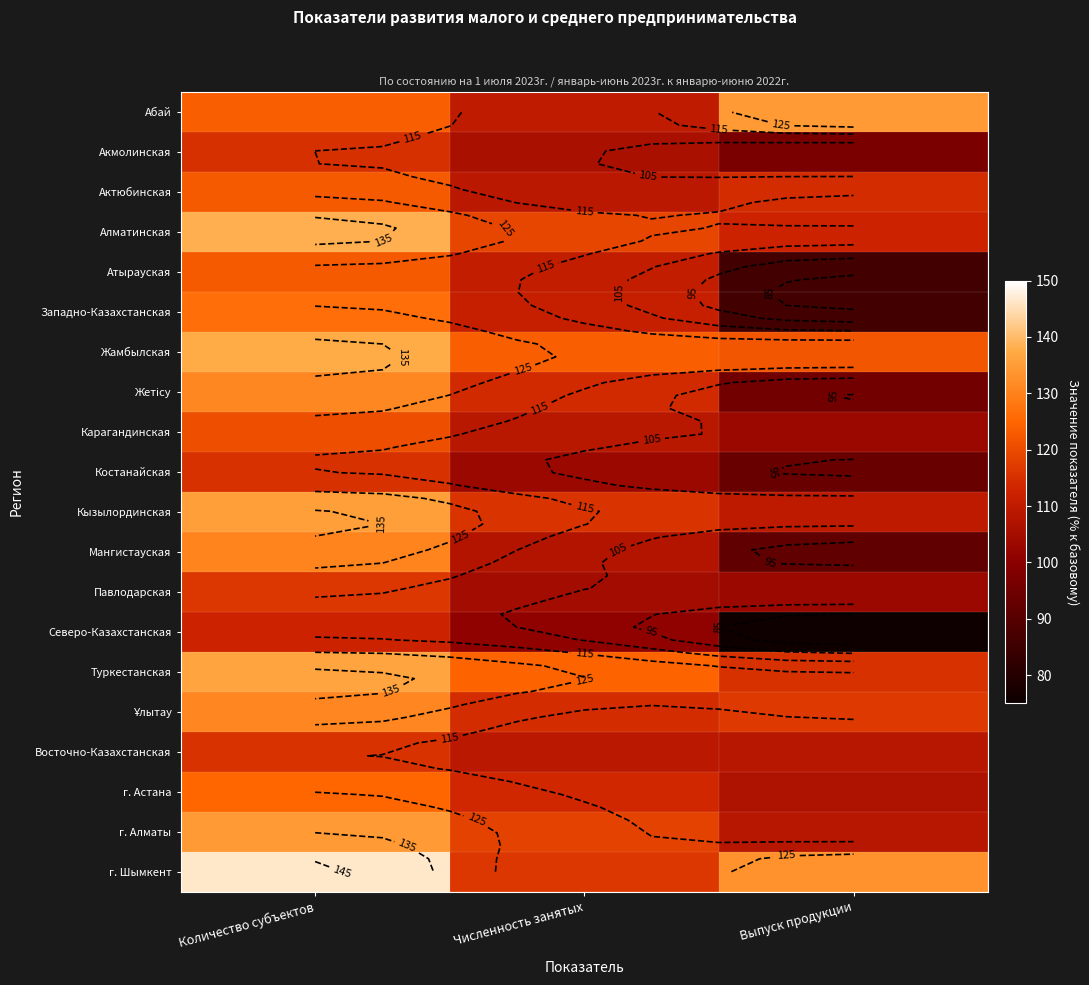

Which series has the largest total across all categories?

г. Шымкент